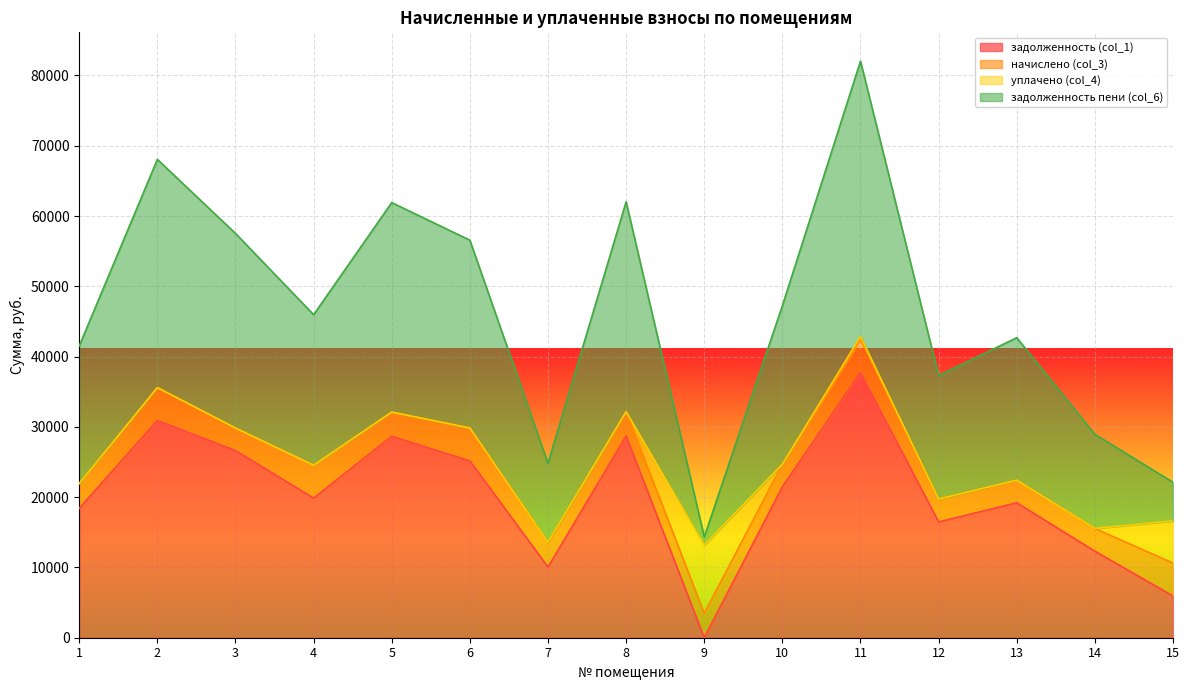

True or false: задолженность (col_1) and задолженность пени (col_6) intersect in this chart.

False